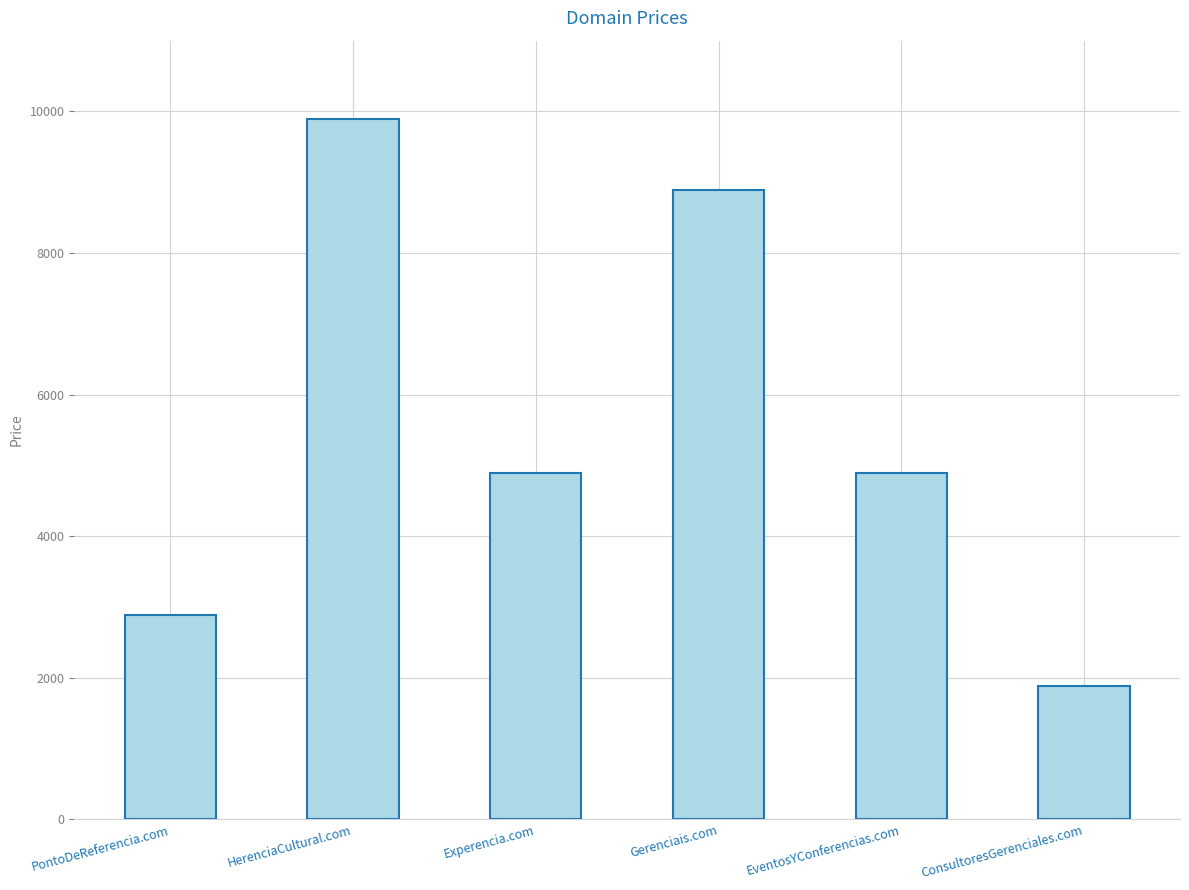

Count the values in the range 2888 to 8888.

4